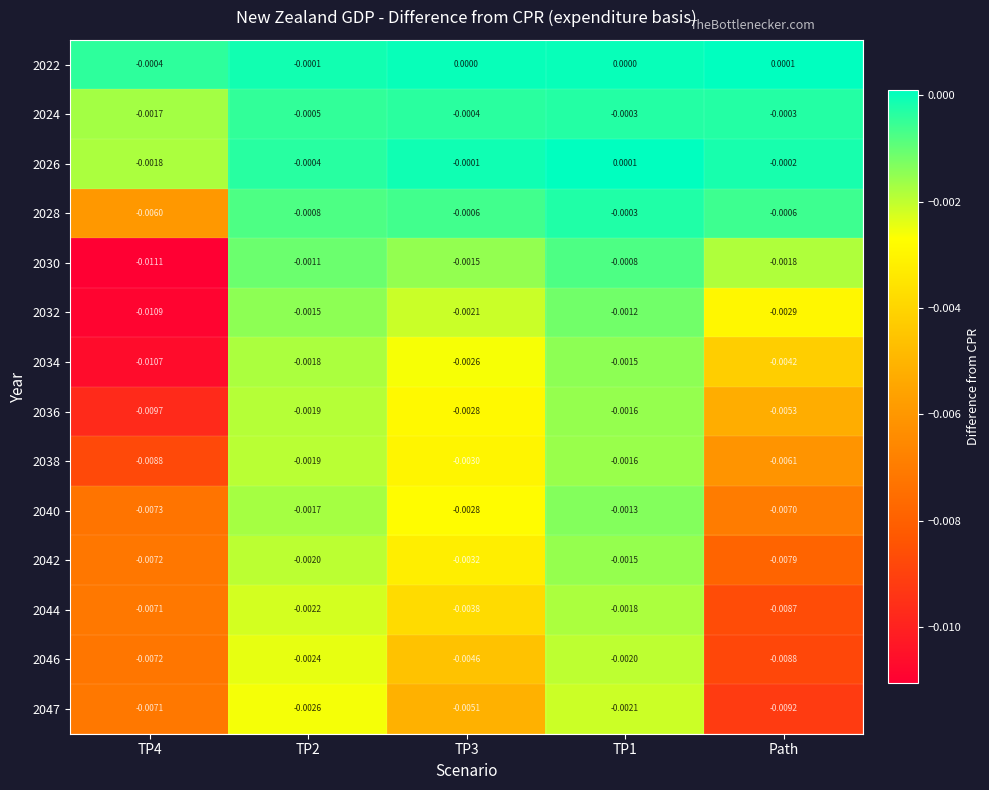

Is the value of 2046 at TP4 greater than the value of 2022 at TP4?

No